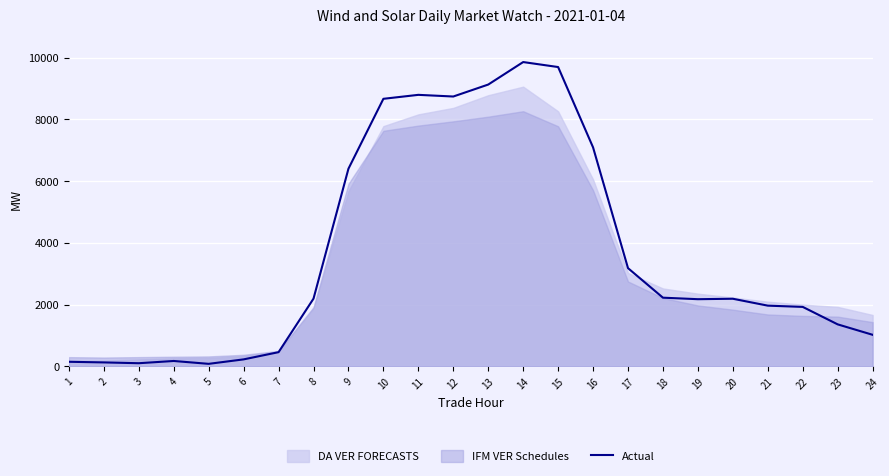

List the labels in order of value, largest first.

14, 15, 13, 11, 12, 10, 16, 9, 17, 18, 8, 20, 19, 21, 22, 23, 24, 7, 6, 4, 1, 2, 3, 5